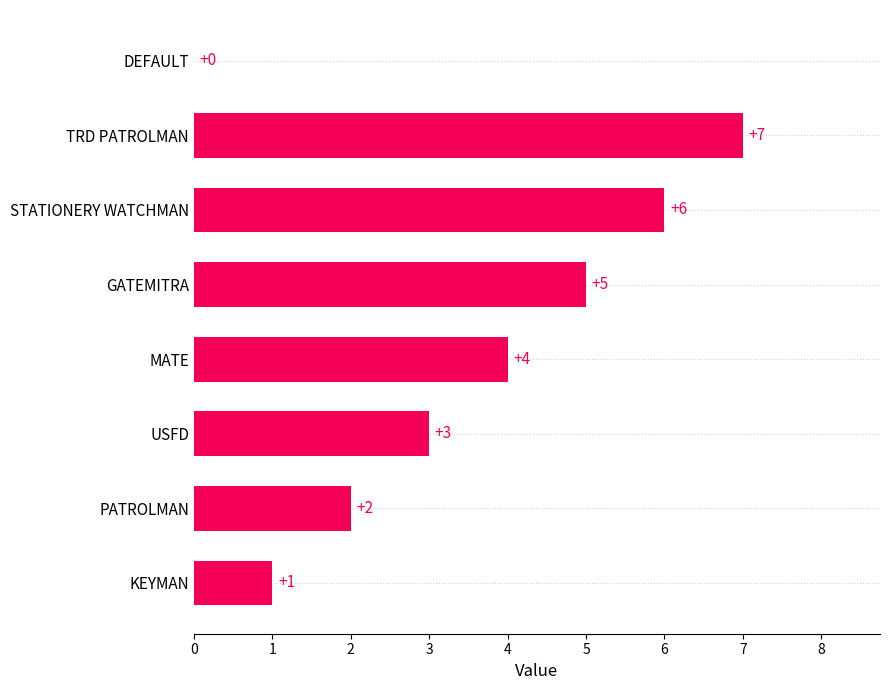

Between PATROLMAN and DEFAULT, which is larger?

PATROLMAN